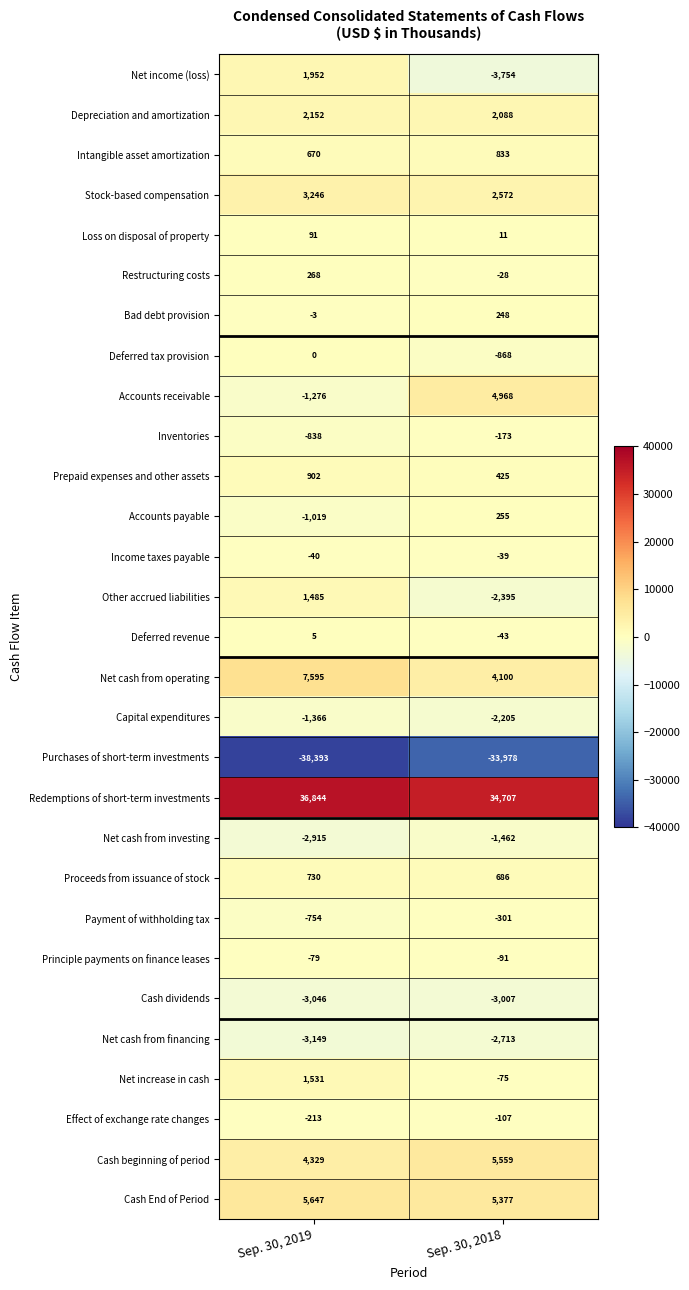

The value of Capital expenditures at Sep. 30, 2019 is -1366. True or false?

True